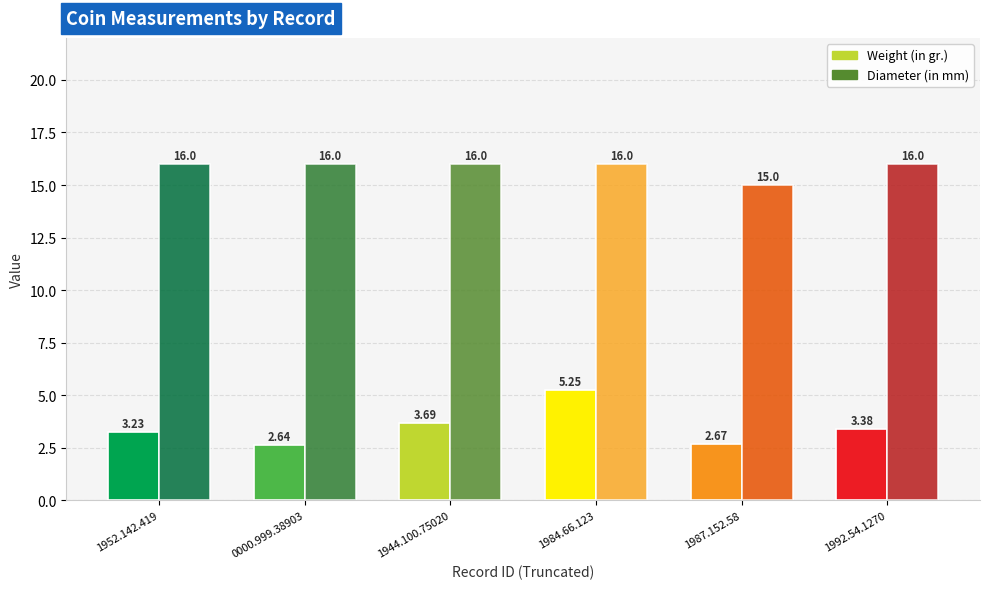

How many series are shown in this chart?

2